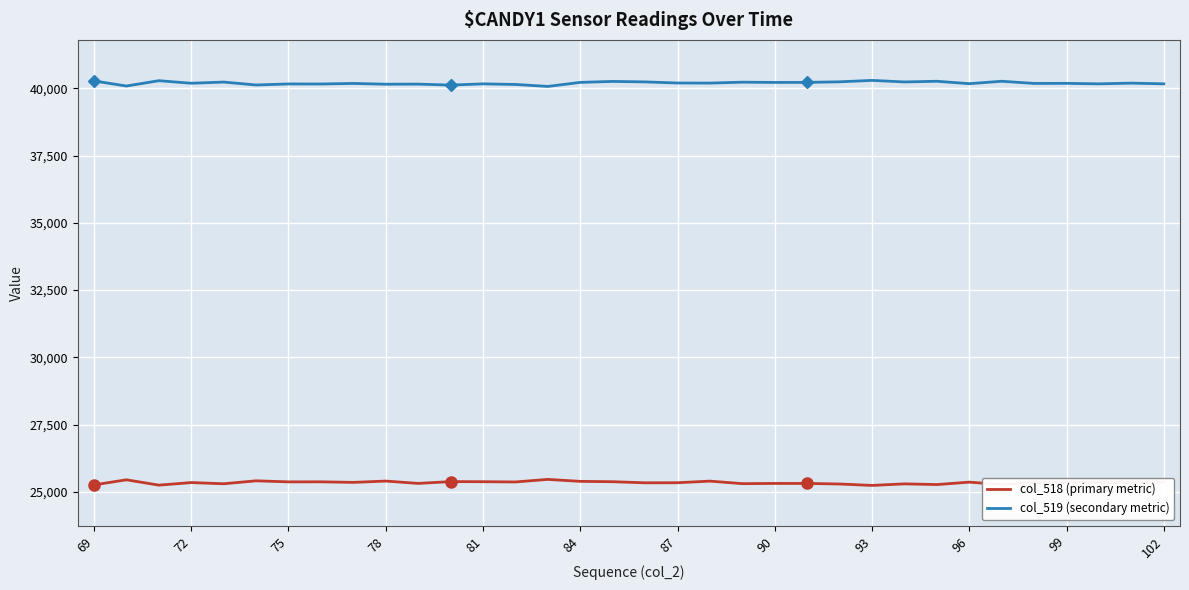

Which series has the largest total across all categories?

col_519 (secondary metric)